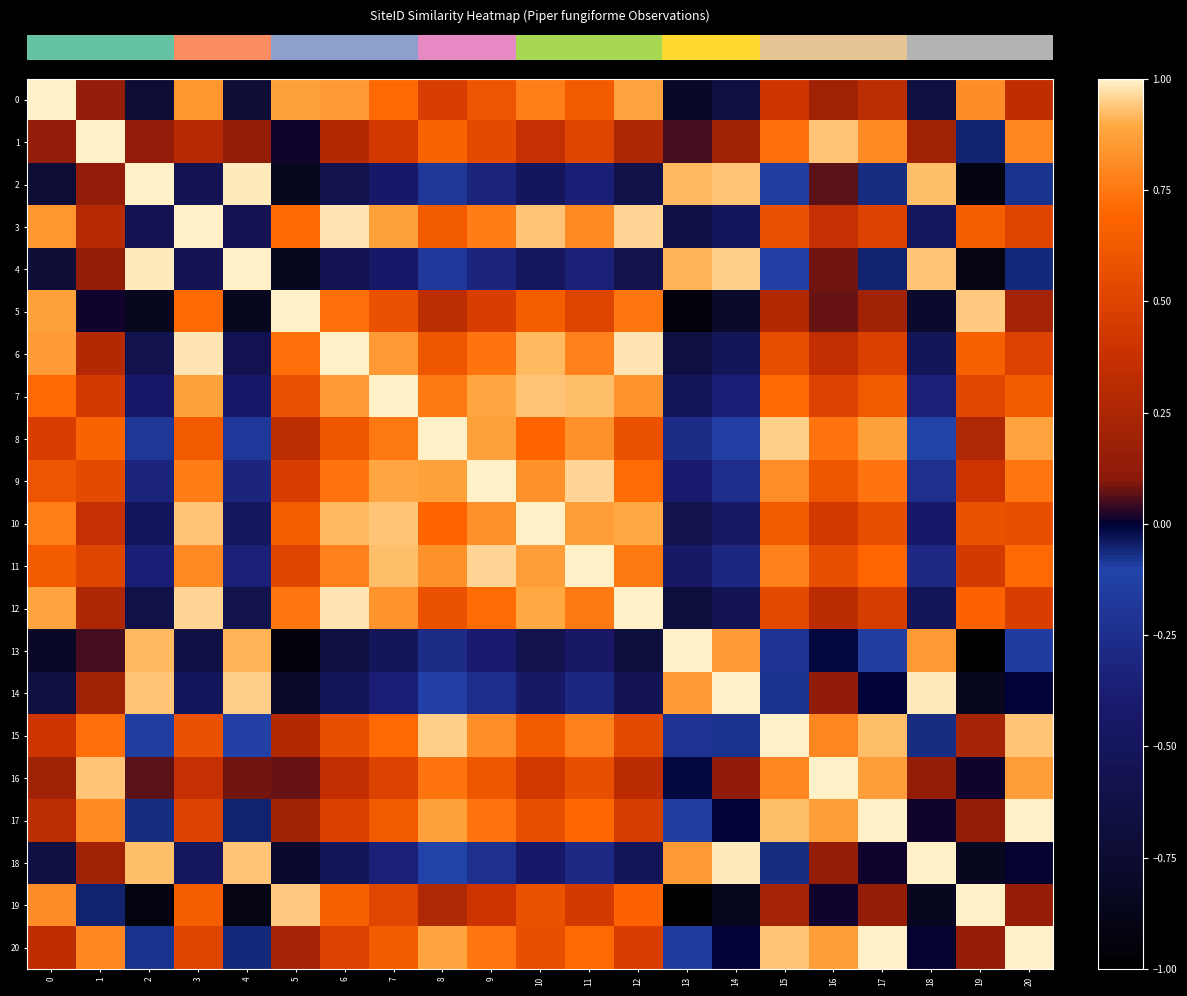

What is the total value across all series at 4?

-1.2